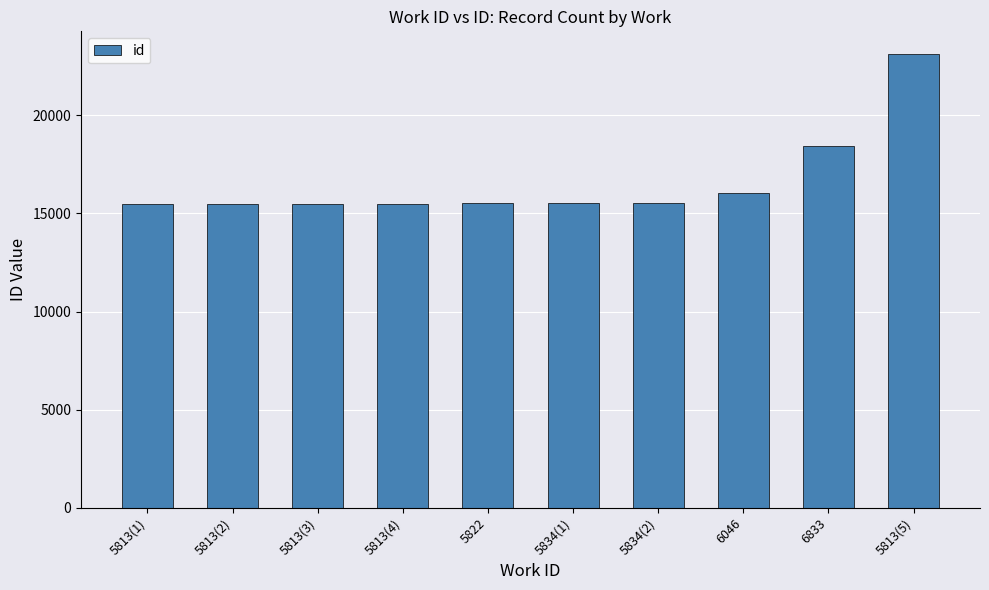

The value at 5813(4) is 8557. True or false?

False